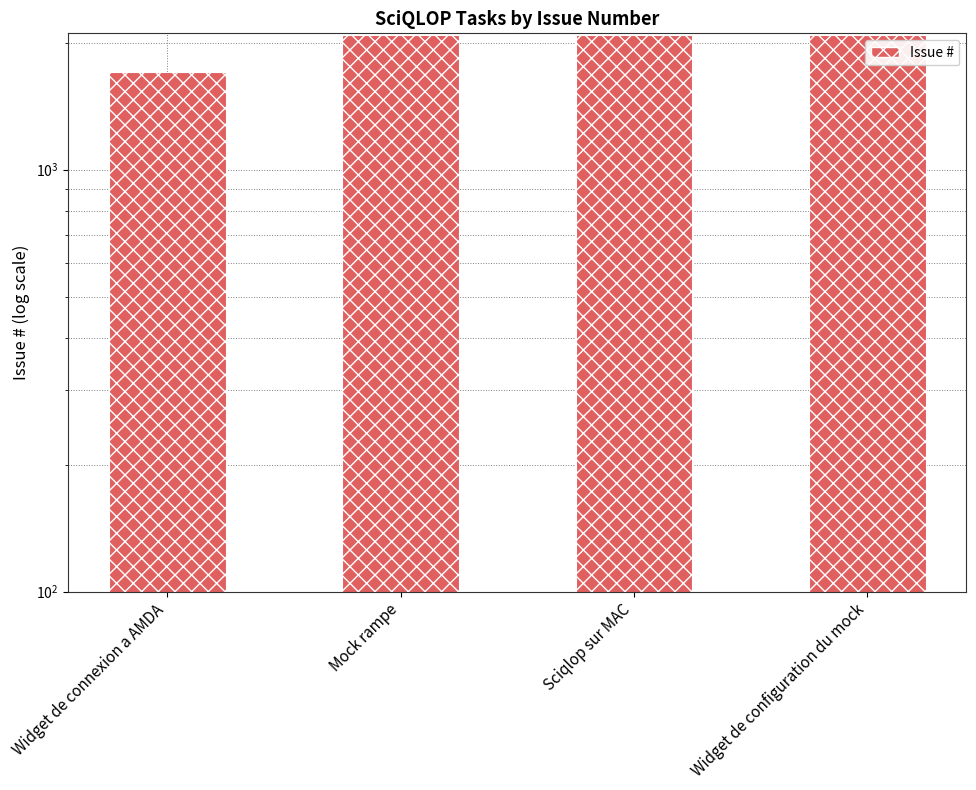

How many distinct data groups are displayed?

1